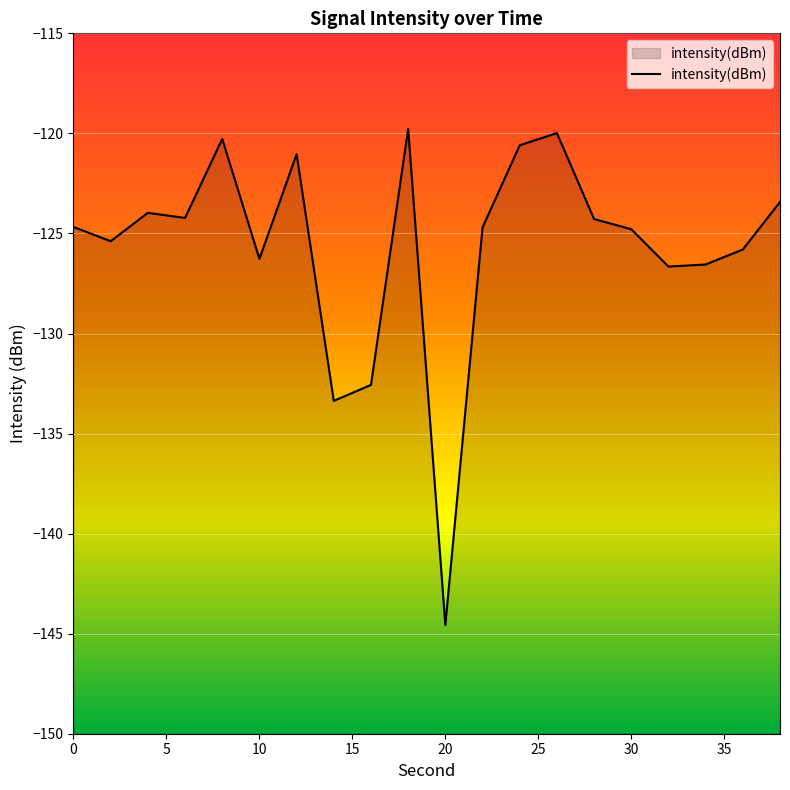

What is the minimum value shown in the chart?

-144.6